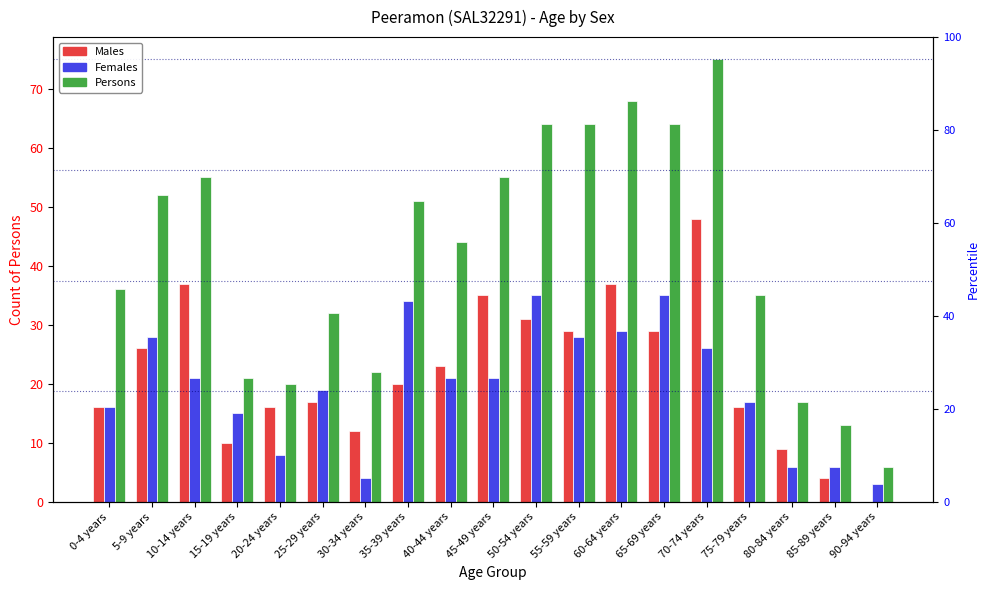

What is the label of the 6th bar from the left?

25-29 years